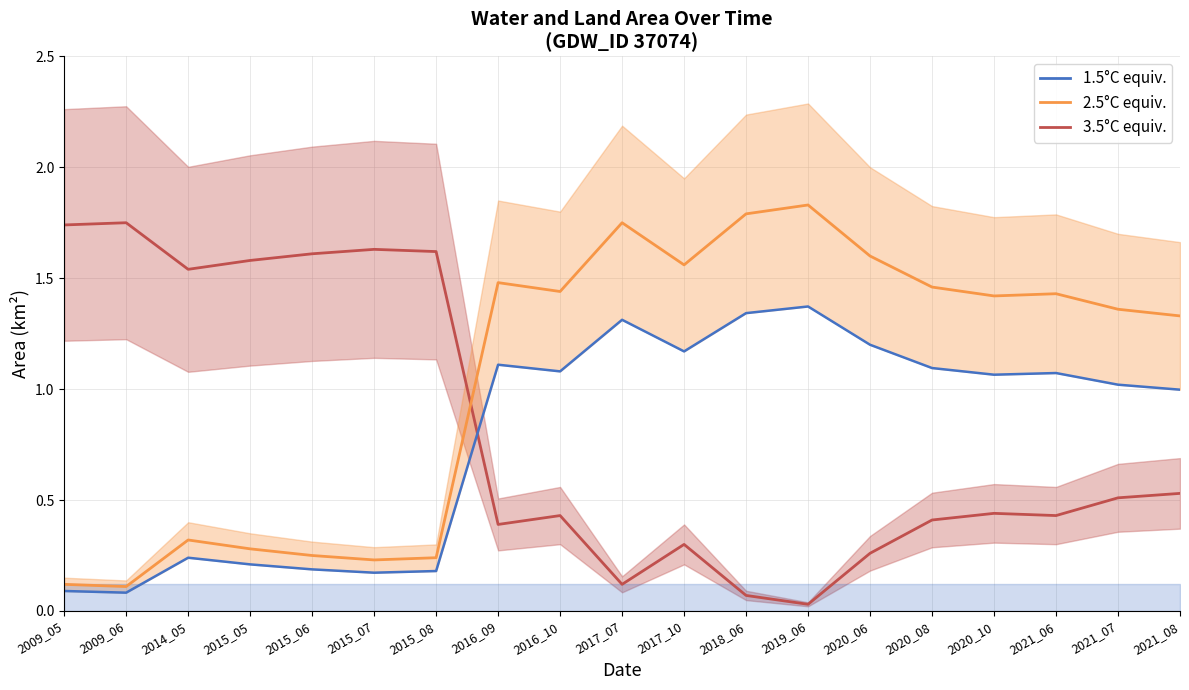

True or false: landArea (3.5°C equiv.) has a value of 0.3 at 2020_06.

True